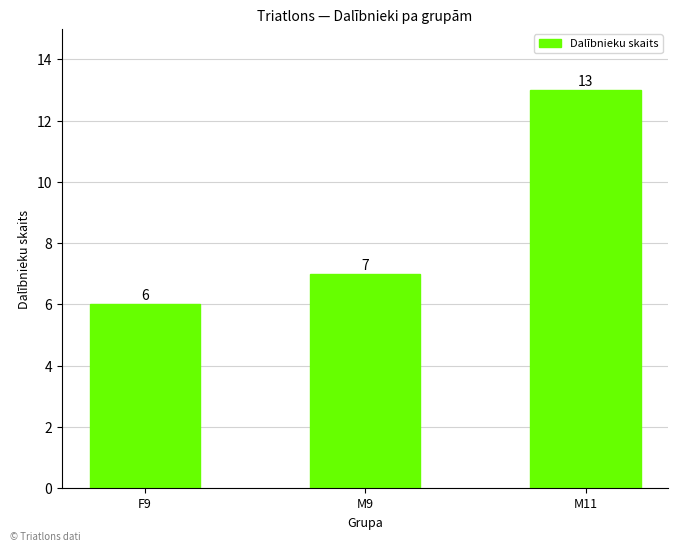

Rank the categories by value from lowest to highest.

F9, M9, M11